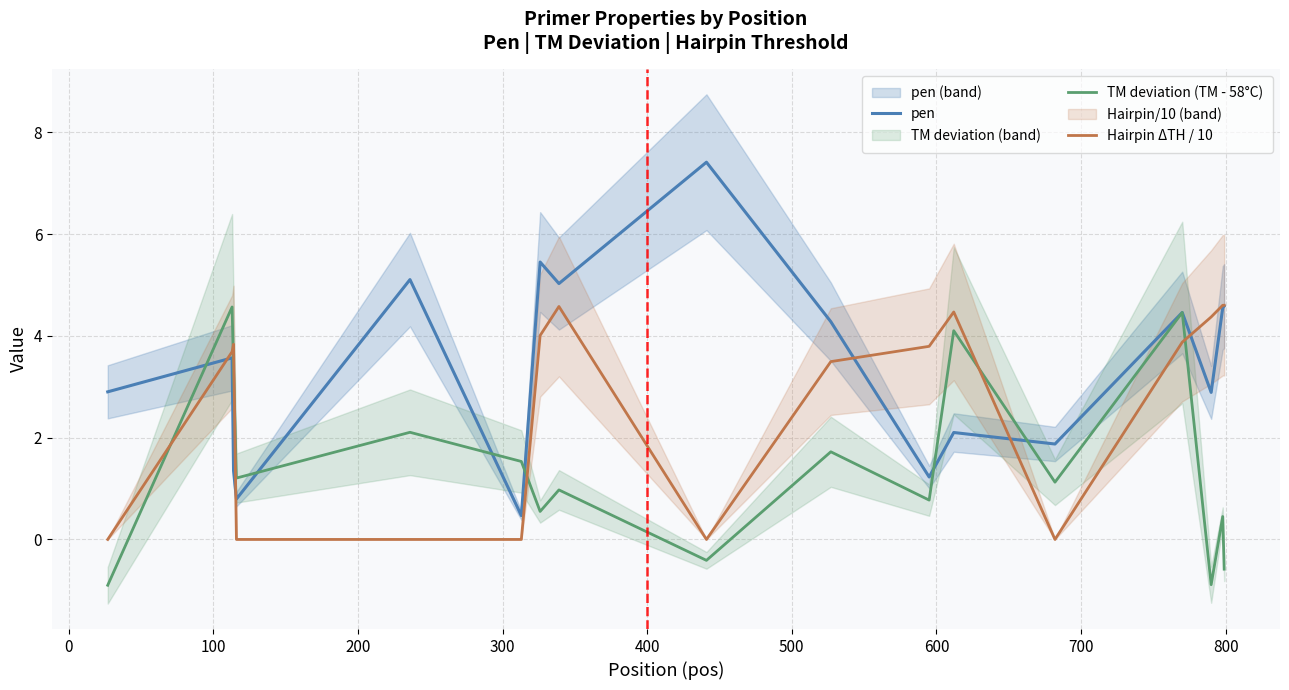

Which series ends up on top after the final intersection of TM deviation (TM - 58°C) and pen?

pen